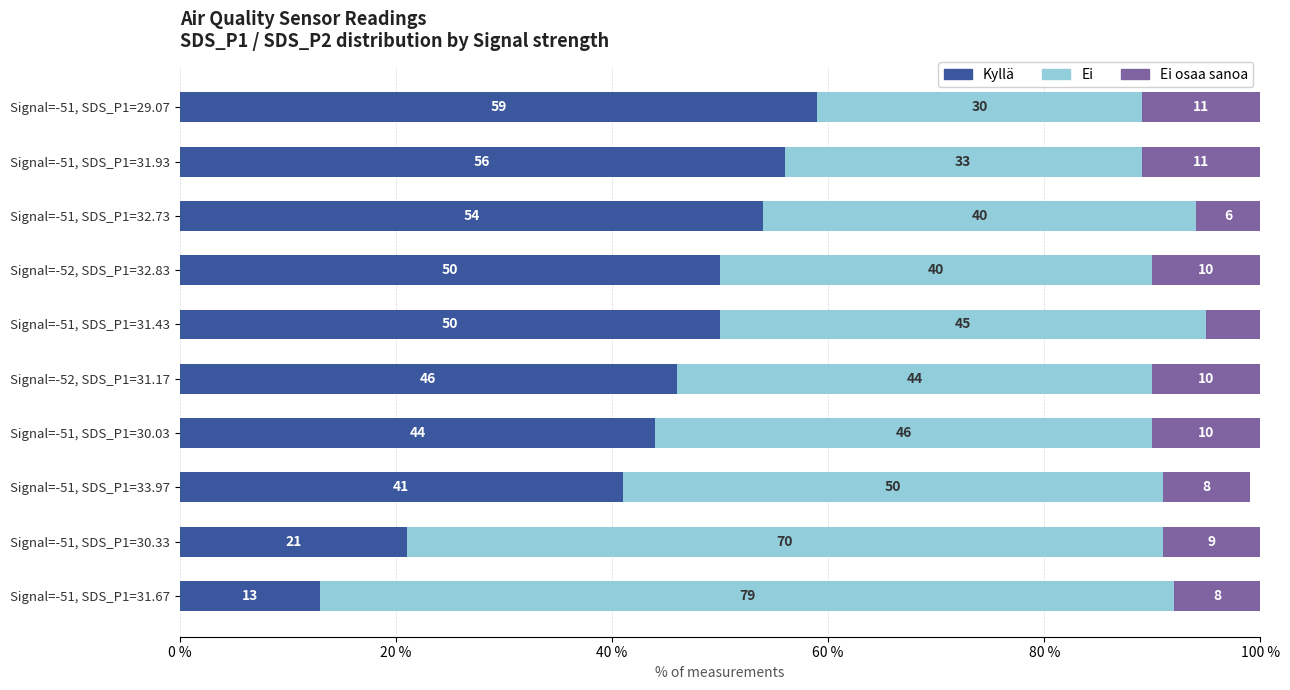

What is the maximum value for Kyllä?

59